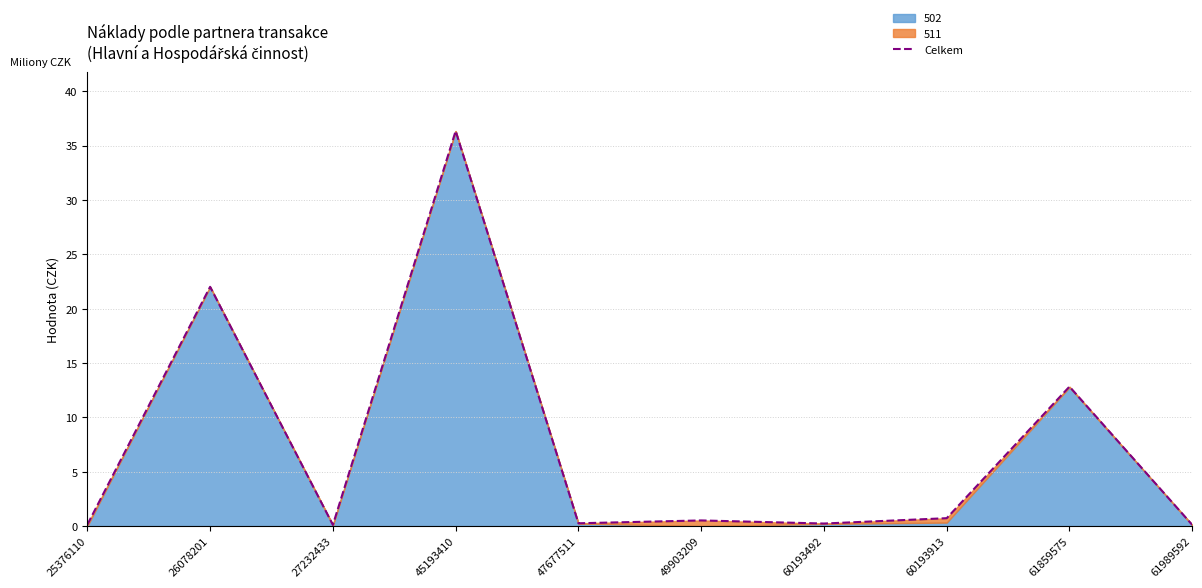

List the labels in order of value, smallest first.

61989592, 27232433, 25376110, 60193492, 47677511, 49903209, 60193913, 61859575, 26078201, 45193410